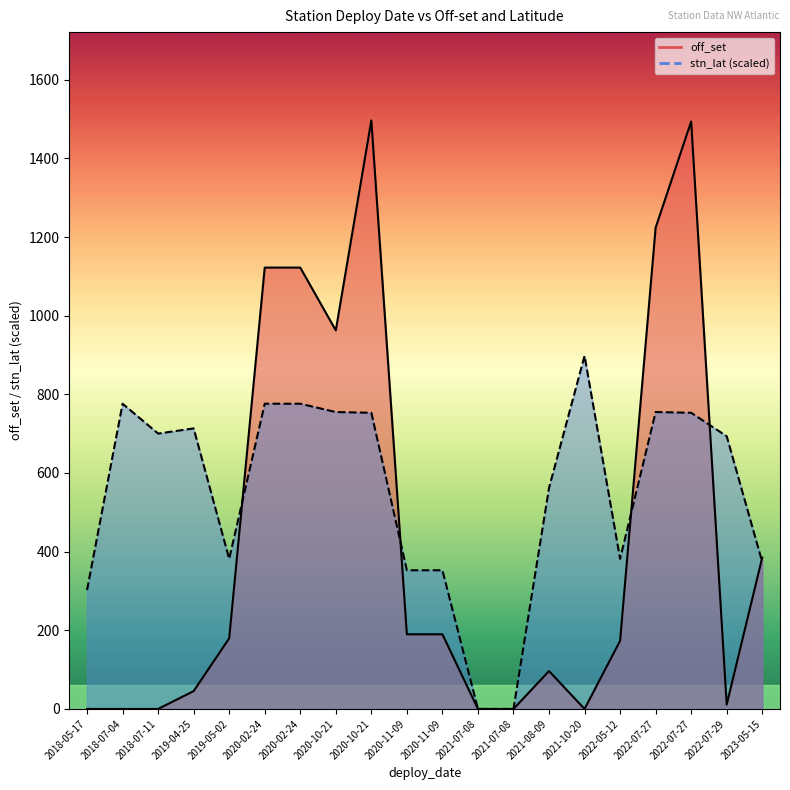

At which label is stn_lat closest to 448?

2019-05-02